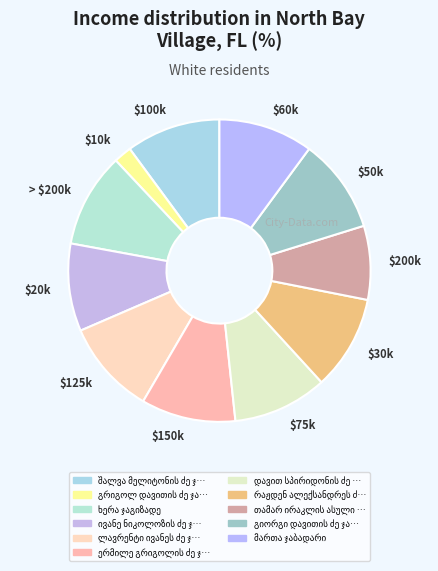

Is there a majority slice in this chart?

No